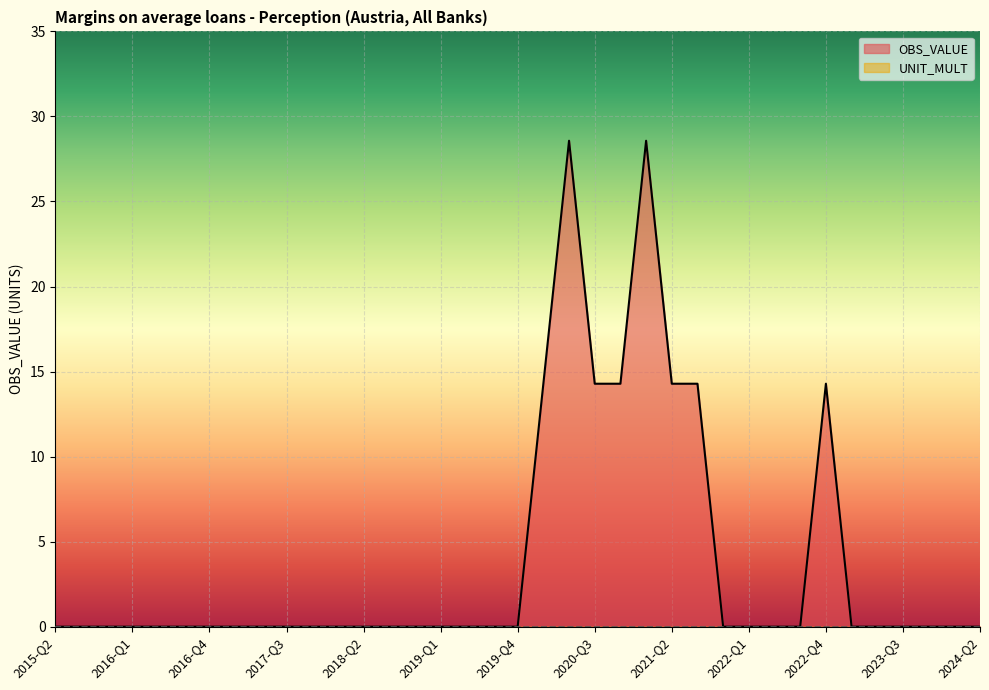

What is the average value?

3.9